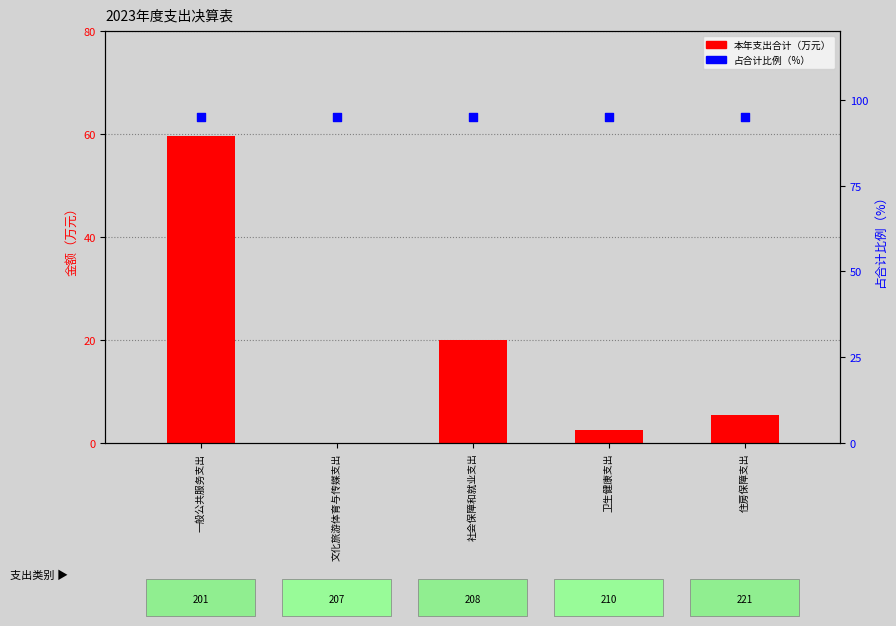

Which series has the largest Y range (max minus min)?

本年支出合计（万元）